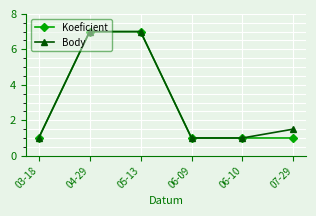

Where is Body nearest to the value 4?

07-29